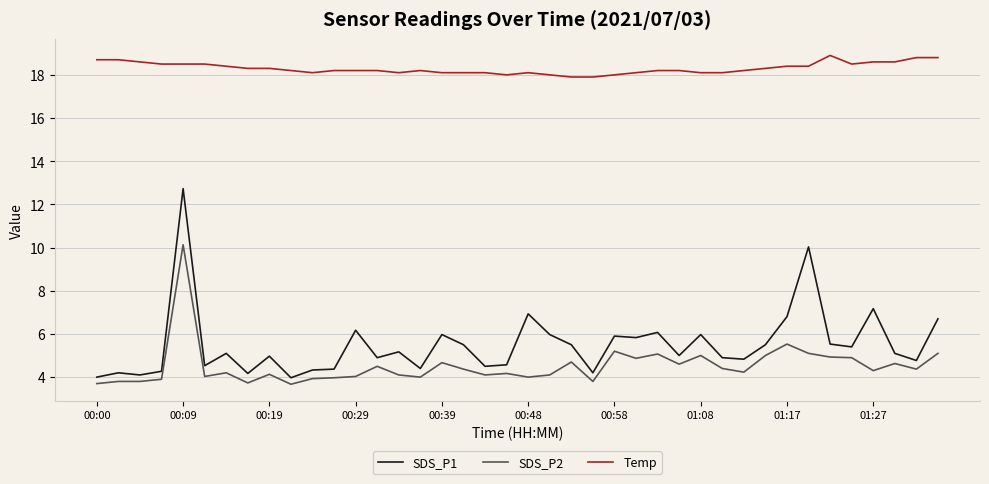

What is the smallest value displayed?

3.7